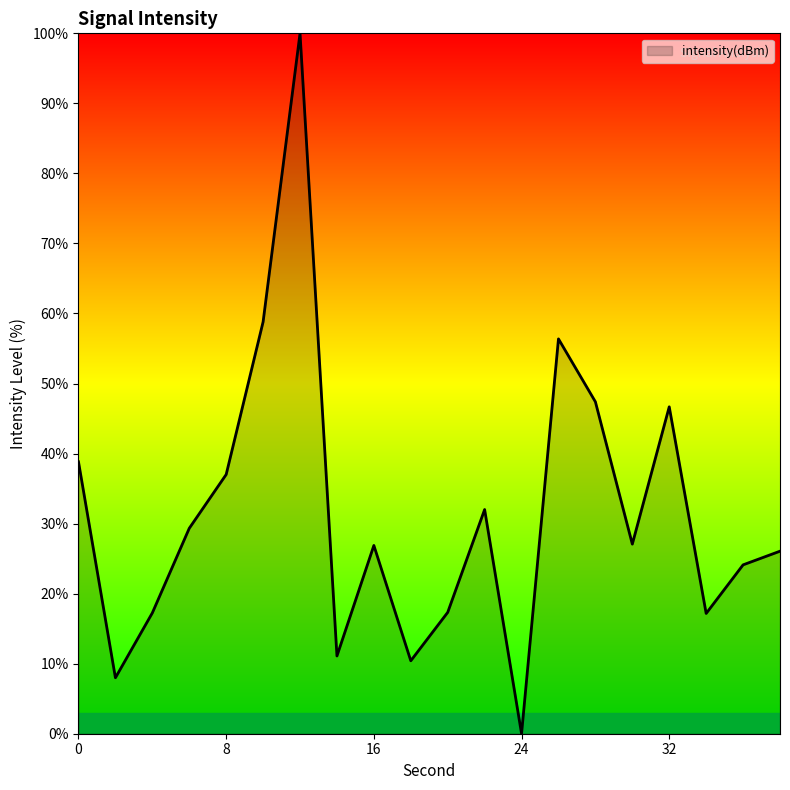

What is the difference between the maximum and minimum values?

100.0